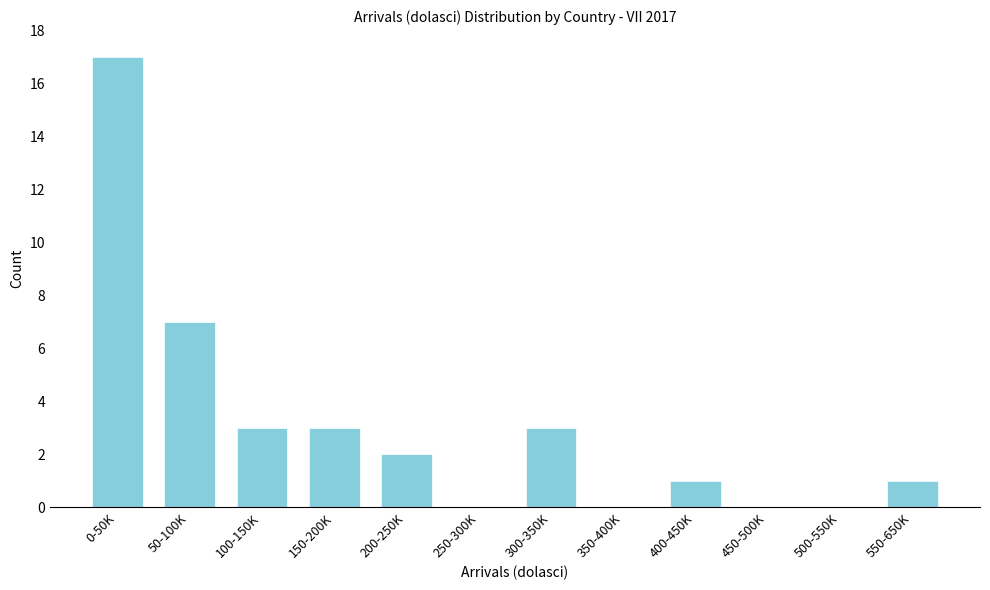

Reading right to left, extract all data points from this chart.

550-650K=1	500-550K=0	450-500K=0	400-450K=1	350-400K=0	300-350K=3	250-300K=0	200-250K=2	150-200K=3	100-150K=3	50-100K=7	0-50K=17